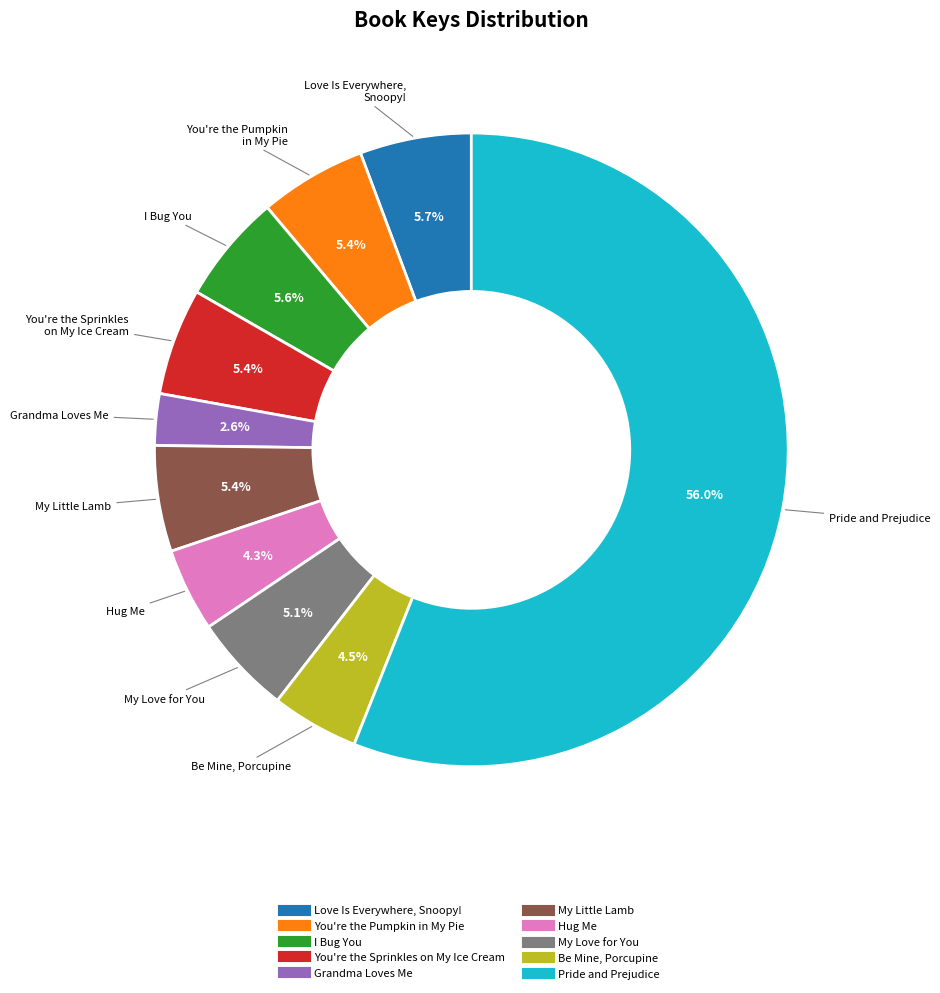

Which has a higher value, My Love for You or Love Is Everywhere, Snoopy!?

Love Is Everywhere, Snoopy!